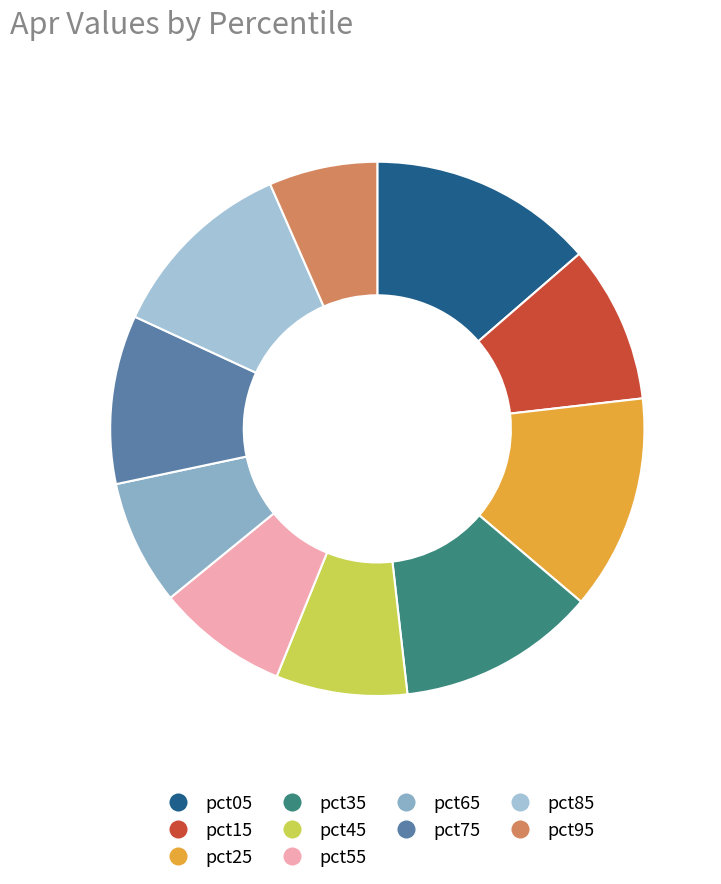

Which has a higher value, pct05 or pct75?

pct05